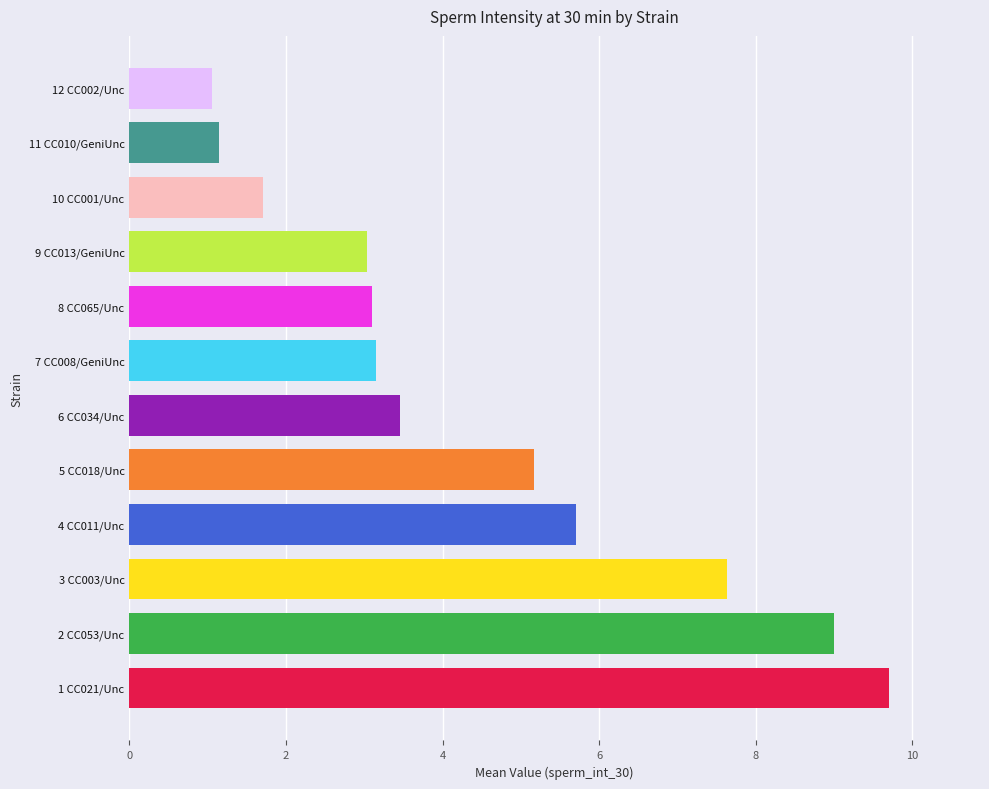

Count the number of data series in this chart.

1